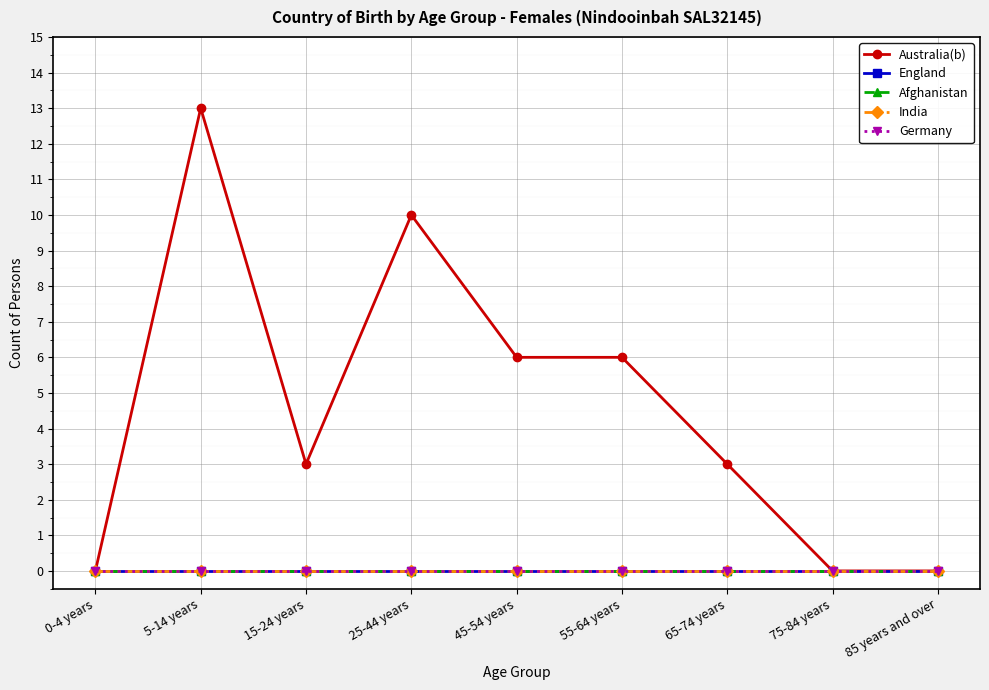

Does the chart have visible grid lines?

Yes